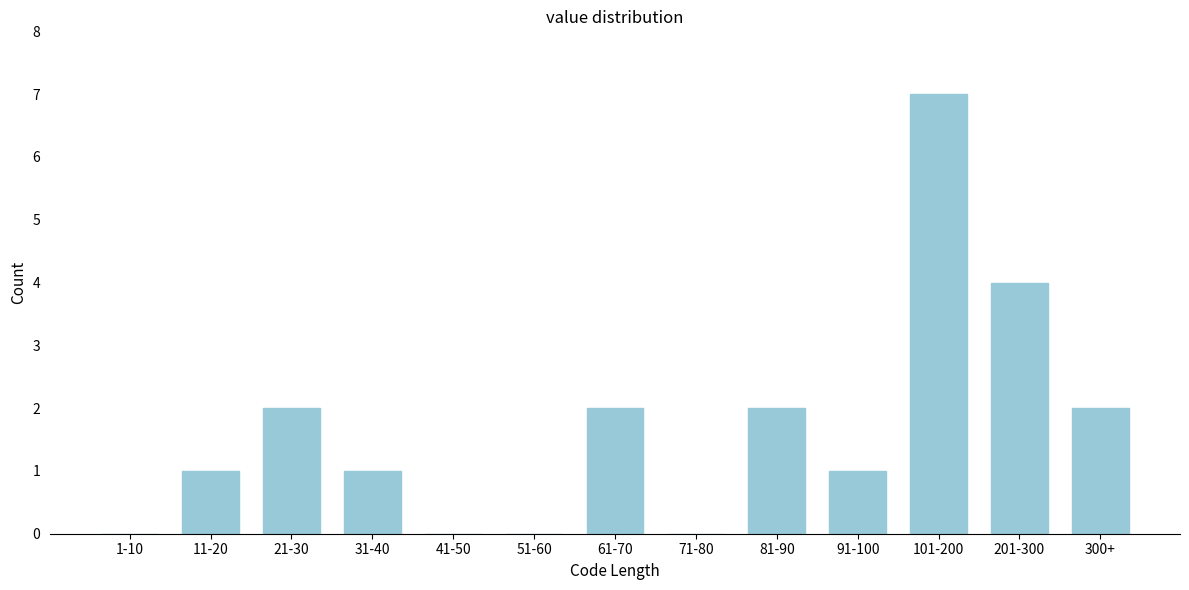

Reading left to right, list all the values displayed in this chart.

1-10=0	11-20=1	21-30=2	31-40=1	41-50=0	51-60=0	61-70=2	71-80=0	81-90=2	91-100=1	101-200=7	201-300=4	300+=2